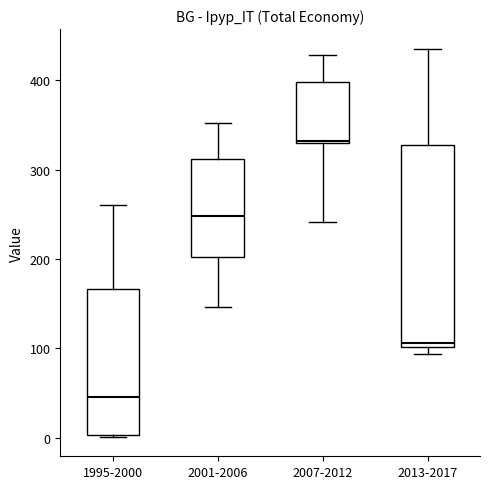

Comparing the boxes themselves (not the whiskers), which one is the tallest?

2013-2017